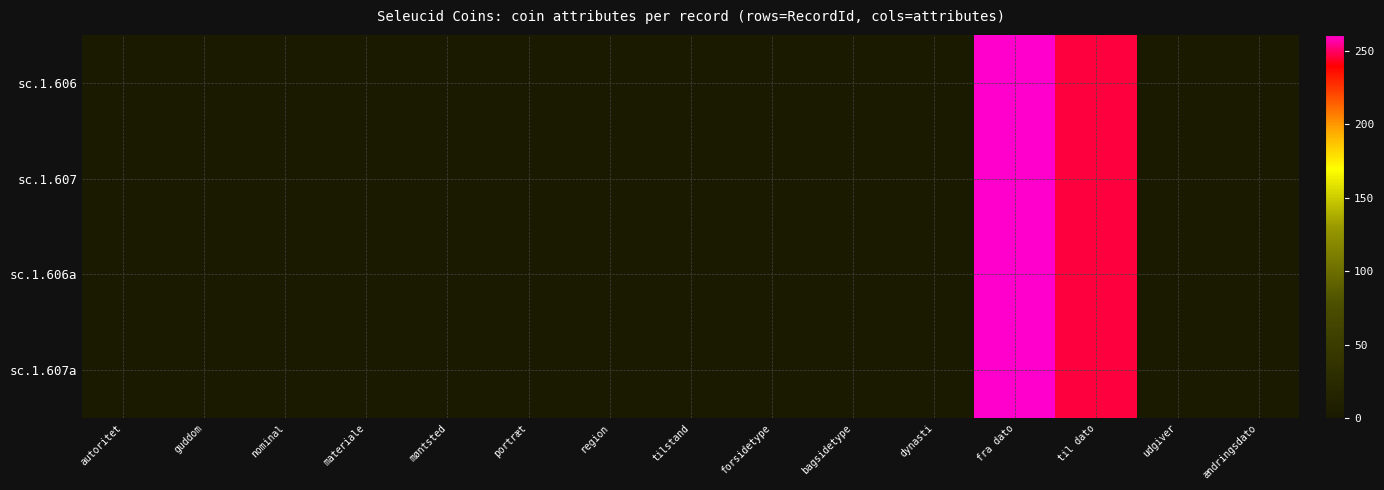

At which category does the chart reach its peak across all series?

fra dato